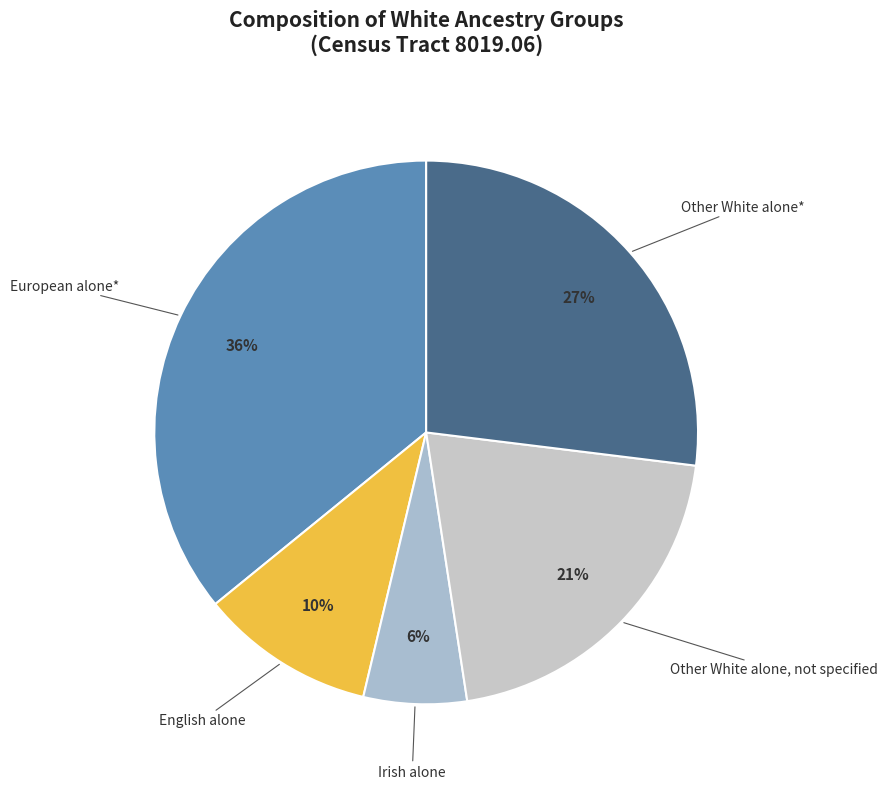

Is there any slice that represents more than half of the pie?

No